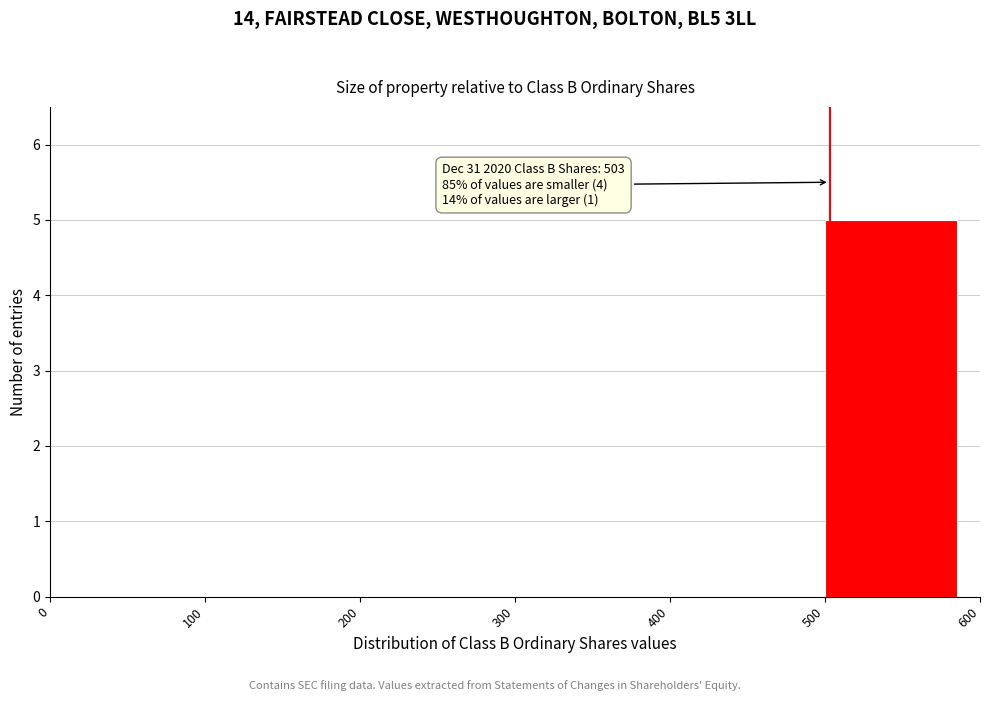

Which range on the x-axis has the tallest bar?

500 to 600